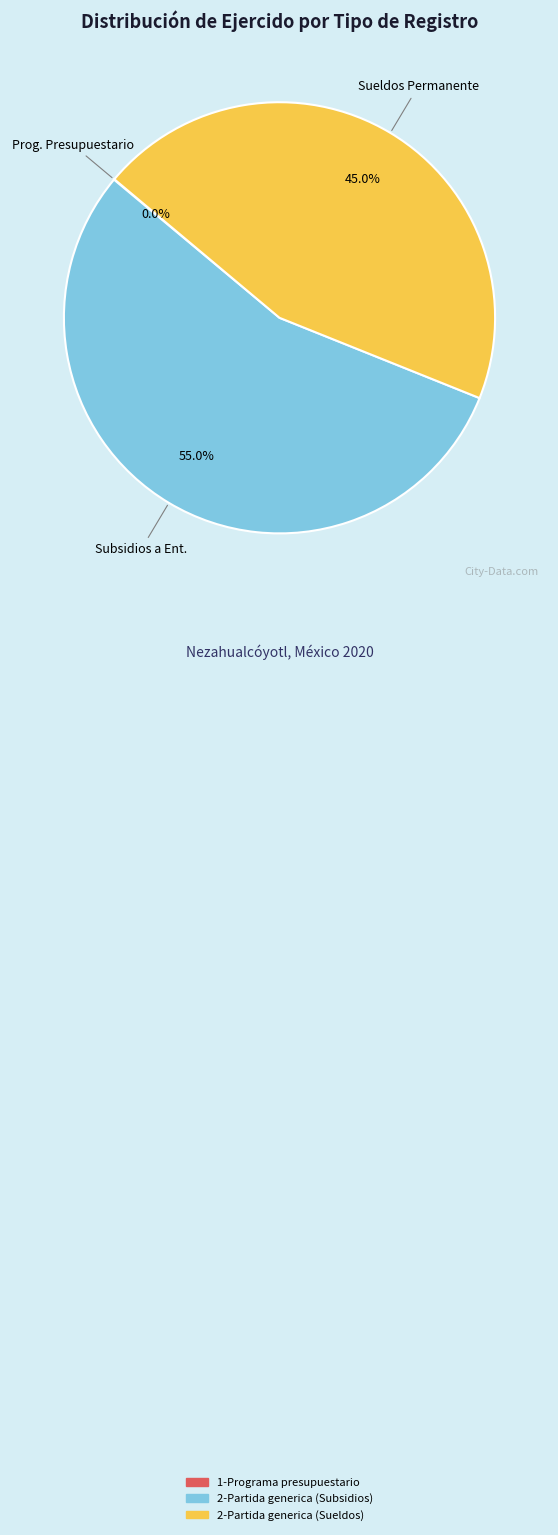

Which has a higher value, 2-Partida generica (Subsidios) or 2-Partida generica (Sueldos)?

2-Partida generica (Subsidios)